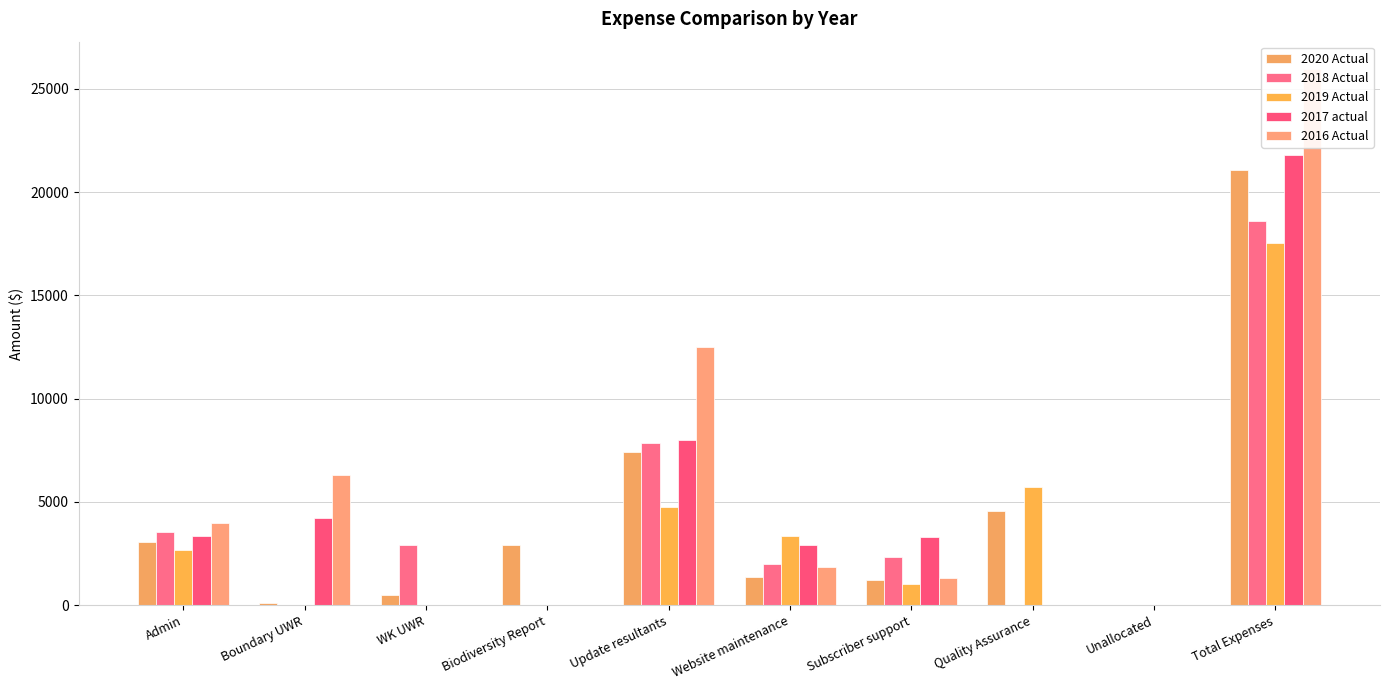

How many data points does each series have?

10